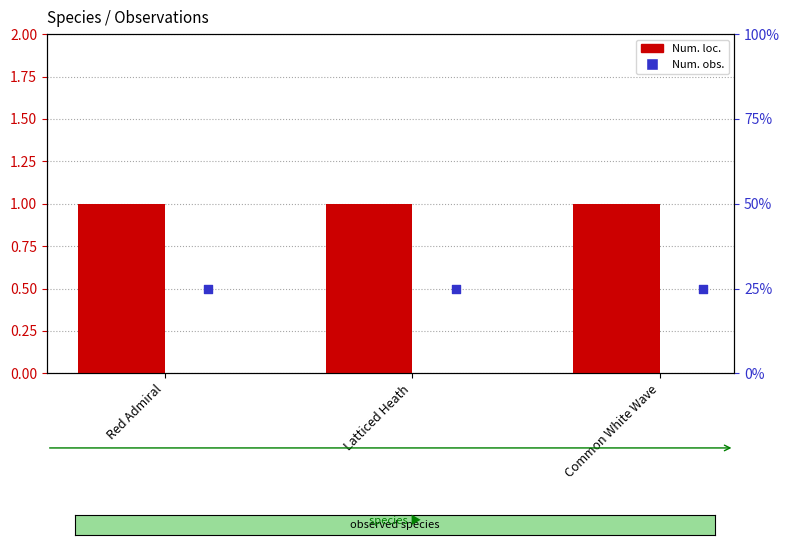

At how many categories does at least one series exceed 12?

3